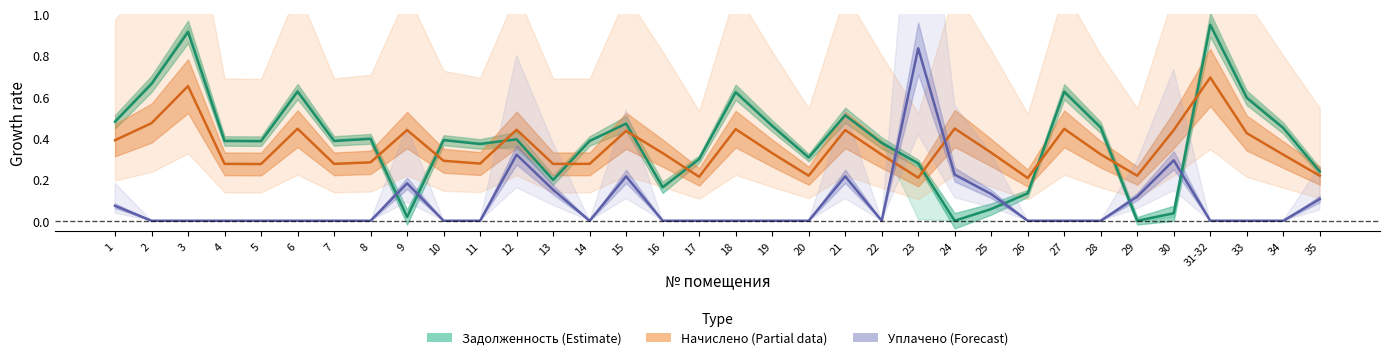

Which series changed the most between 26 and 30?

уплачено